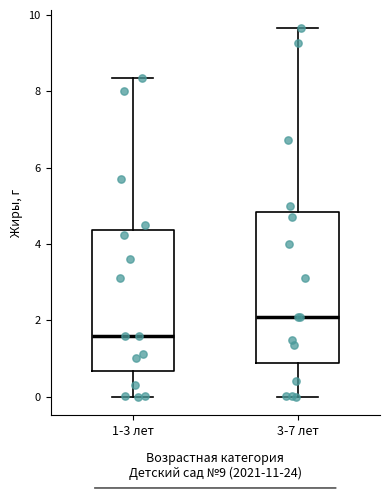

Reading left to right, read every box against the y-axis: the position of its median line, the range the box covers, and the ends of its whiskers. The values are not printed on the chart, so give them approximately, as read against the axis.

1-3 лет: median 1.6, box 0.6 to 4.4, whiskers 0.0 to 8.4
3-7 лет: median 2.2, box 0.8 to 4.8, whiskers 0.0 to 9.6